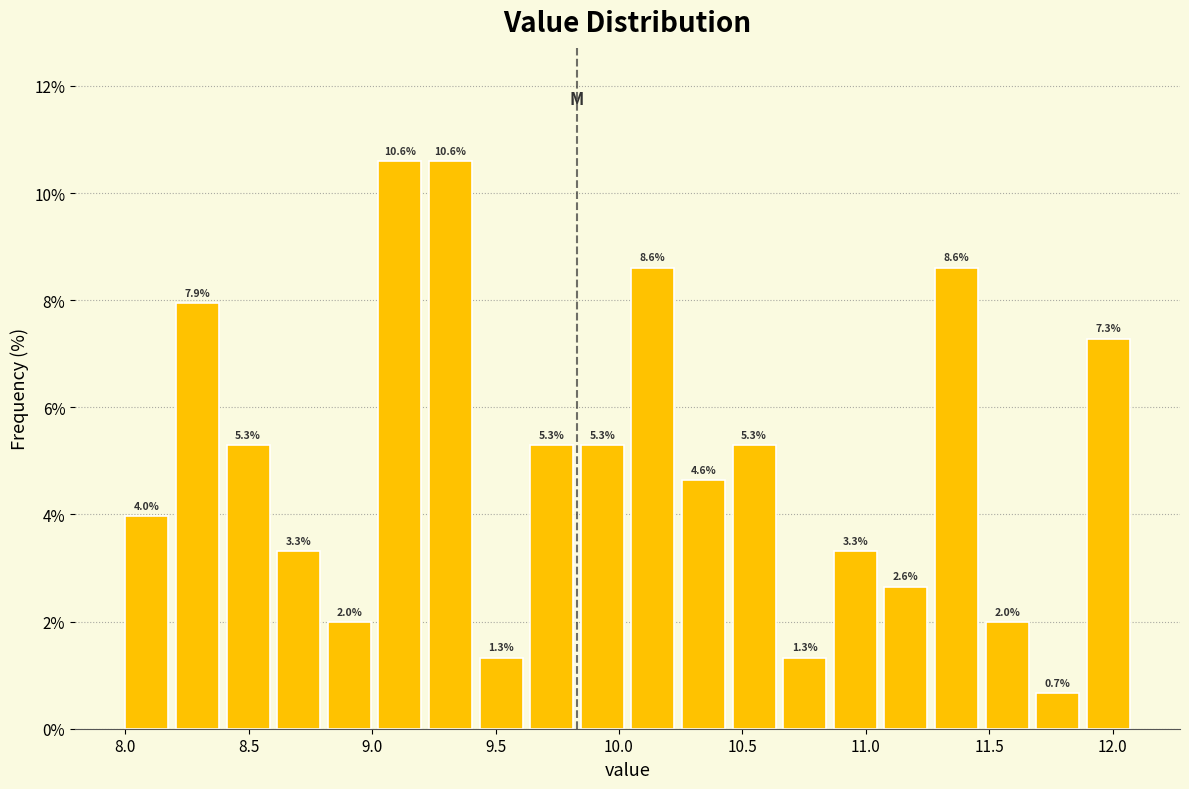

Reading left to right, transcribe this chart: for each bar, give the range it covers on the x-axis and its height. The bar edges are not printed on the chart, so give them approximately, as read against the axis.

8.000 to 8.205: 4.0
8.205 to 8.410: 7.9
8.410 to 8.615: 5.3
8.615 to 8.820: 3.3
8.820 to 9.025: 2.0
9.025 to 9.230: 10.6
9.230 to 9.435: 10.6
9.435 to 9.640: 1.3
9.640 to 9.845: 5.3
9.845 to 10.050: 5.3
10.050 to 10.255: 8.6
10.255 to 10.460: 4.6
10.460 to 10.665: 5.3
10.665 to 10.870: 1.3
10.870 to 11.075: 3.3
11.075 to 11.280: 2.6
11.280 to 11.485: 8.6
11.485 to 11.690: 2.0
11.690 to 11.895: 0.7
11.895 to 12.100: 7.3